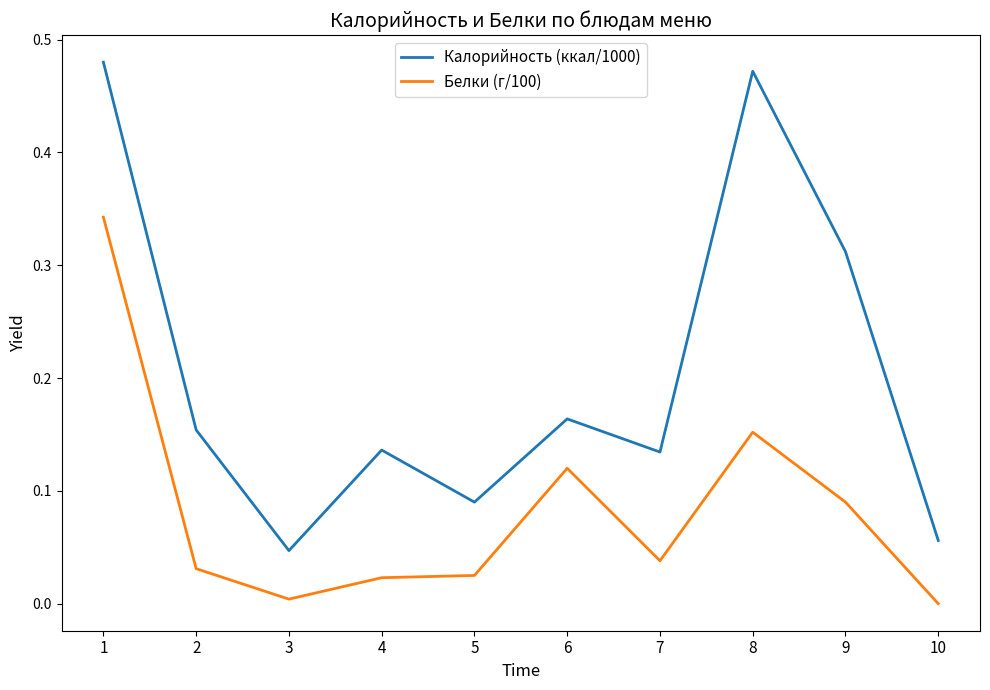

True or false: Белки (г/100) and Калорийность (ккал/1000) intersect in this chart.

False